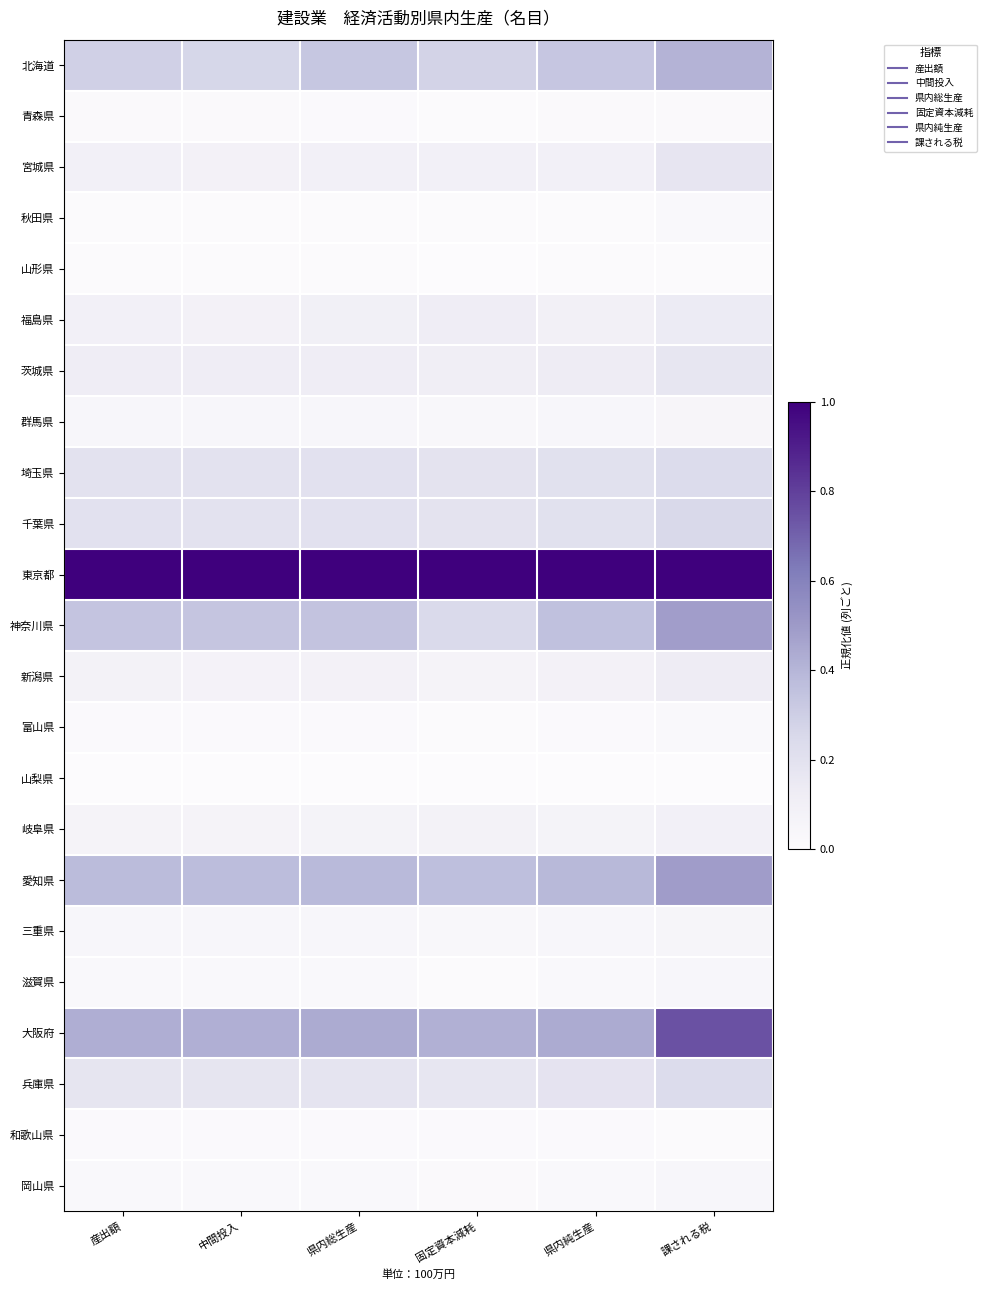

Reading left to right, what are all the values shown in this chart?

北海道: 産出額=0.3	中間投入=0.3	県内総生産=0.3	固定資本減耗=0.3	県内純生産=0.3	課される税=0.4
青森県: 産出額=0.0	中間投入=0.0	県内総生産=0.0	固定資本減耗=0.0	県内純生産=0.0	課される税=0.0
宮城県: 産出額=0.1	中間投入=0.1	県内総生産=0.1	固定資本減耗=0.1	県内純生産=0.1	課される税=0.2
秋田県: 産出額=0.0	中間投入=0.0	県内総生産=0.0	固定資本減耗=0.0	県内純生産=0.0	課される税=0.0
山形県: 産出額=0.0	中間投入=0.0	県内総生産=0.0	固定資本減耗=0.0	県内純生産=0.0	課される税=0.0
福島県: 産出額=0.1	中間投入=0.1	県内総生産=0.1	固定資本減耗=0.1	県内純生産=0.1	課される税=0.1
茨城県: 産出額=0.1	中間投入=0.1	県内総生産=0.1	固定資本減耗=0.1	県内純生産=0.1	課される税=0.2
群馬県: 産出額=0.0	中間投入=0.0	県内総生産=0.0	固定資本減耗=0.0	県内純生産=0.0	課される税=0.0
埼玉県: 産出額=0.2	中間投入=0.2	県内総生産=0.2	固定資本減耗=0.2	県内純生産=0.2	課される税=0.2
千葉県: 産出額=0.2	中間投入=0.2	県内総生産=0.2	固定資本減耗=0.2	県内純生産=0.2	課される税=0.3
東京都: 産出額=1.0	中間投入=1.0	県内総生産=1.0	固定資本減耗=1.0	県内純生産=1.0	課される税=1.0
神奈川県: 産出額=0.3	中間投入=0.3	県内総生産=0.3	固定資本減耗=0.2	県内純生産=0.4	課される税=0.5
新潟県: 産出額=0.1	中間投入=0.1	県内総生産=0.1	固定資本減耗=0.1	県内純生産=0.1	課される税=0.1
富山県: 産出額=0.0	中間投入=0.0	県内総生産=0.0	固定資本減耗=0.0	県内純生産=0.0	課される税=0.0
山梨県: 産出額=0.0	中間投入=0.0	県内総生産=0.0	固定資本減耗=0.0	県内純生産=0.0	課される税=0.0
岐阜県: 産出額=0.1	中間投入=0.1	県内総生産=0.1	固定資本減耗=0.1	県内純生産=0.1	課される税=0.1
愛知県: 産出額=0.4	中間投入=0.4	県内総生産=0.4	固定資本減耗=0.4	県内純生産=0.4	課される税=0.5
三重県: 産出額=0.0	中間投入=0.0	県内総生産=0.0	固定資本減耗=0.0	県内純生産=0.0	課される税=0.1
滋賀県: 産出額=0.0	中間投入=0.0	県内総生産=0.0	固定資本減耗=0.0	県内純生産=0.0	課される税=0.0
大阪府: 産出額=0.4	中間投入=0.4	県内総生産=0.4	固定資本減耗=0.4	県内純生産=0.4	課される税=0.7
兵庫県: 産出額=0.2	中間投入=0.2	県内総生産=0.2	固定資本減耗=0.2	県内純生産=0.2	課される税=0.2
和歌山県: 産出額=0.0	中間投入=0.0	県内総生産=0.0	固定資本減耗=0.0	県内純生産=0.0	課される税=0.0
岡山県: 産出額=0.0	中間投入=0.0	県内総生産=0.0	固定資本減耗=0.0	県内純生産=0.0	課される税=0.0